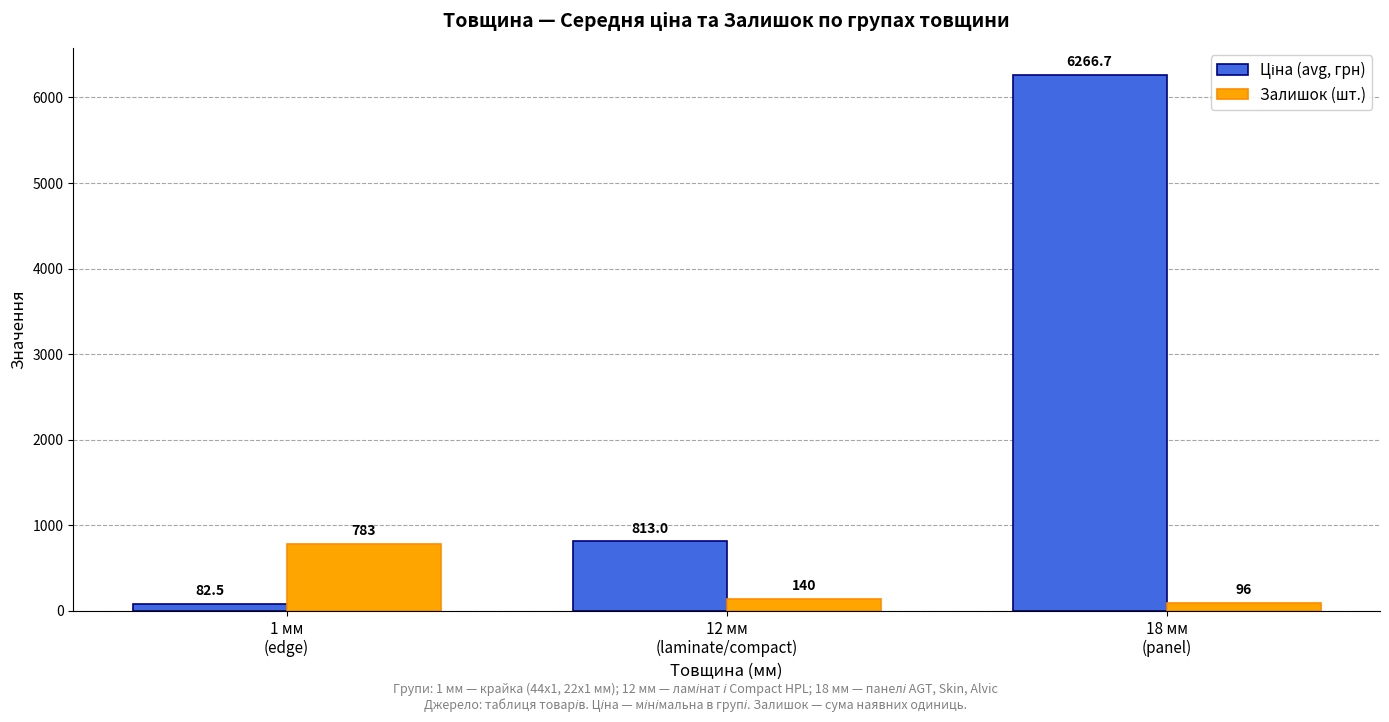

What is the greatest value displayed?

6266.7